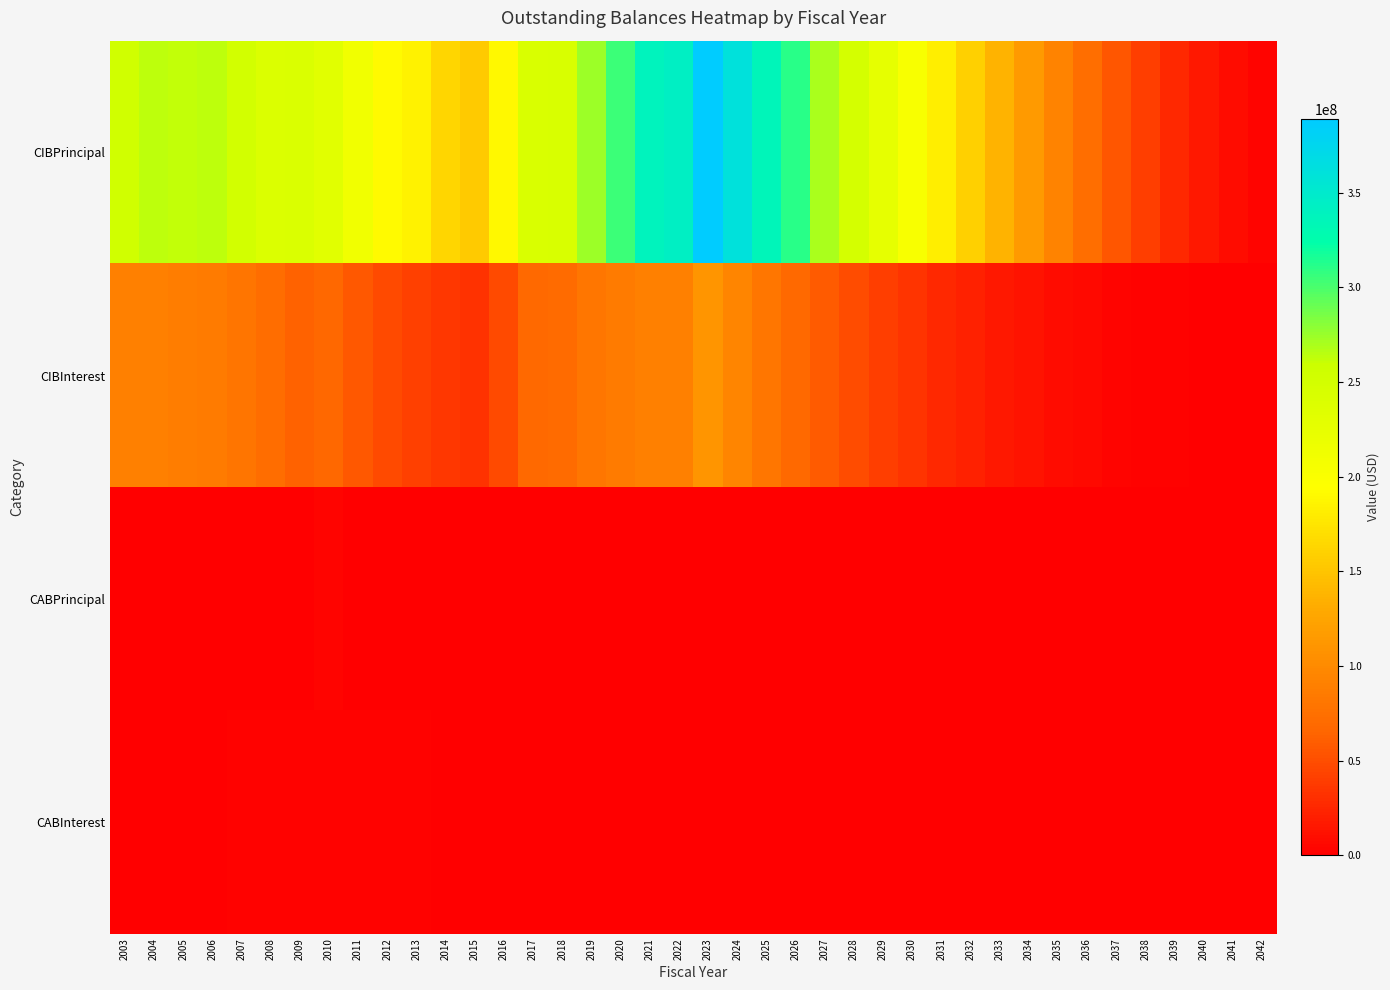

How many data points does each series have?

40